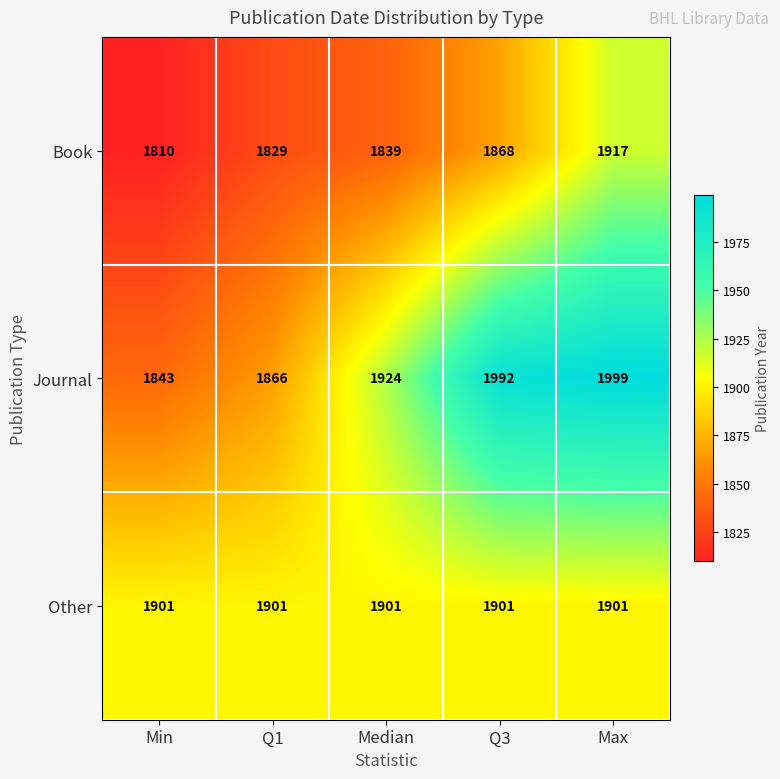

Reading left to right, transcribe all the data shown in this chart.

Book: Min=1810	Q1=1829	Median=1839	Q3=1868	Max=1917
Journal: Min=1843	Q1=1866	Median=1924	Q3=1992	Max=1999
Other: Min=1901	Q1=1901	Median=1901	Q3=1901	Max=1901